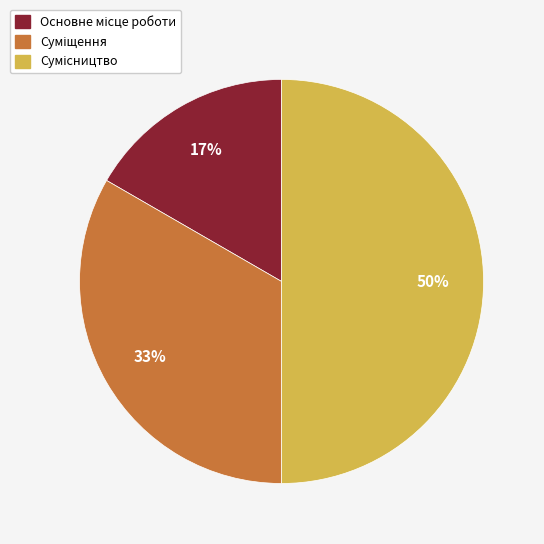

To the nearest percent, what is the difference between the largest and smallest slice percentages?

33%